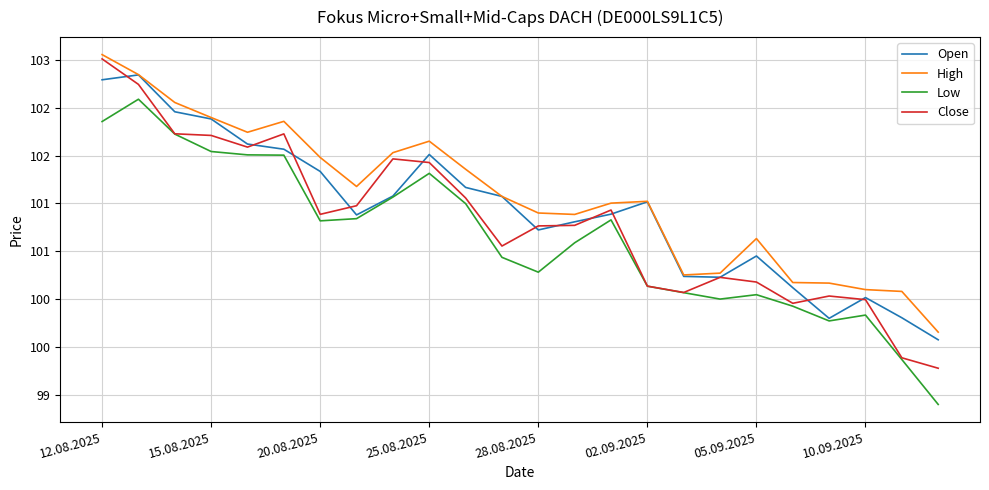

What are all the series names shown in the legend?

Open, High, Low, Close